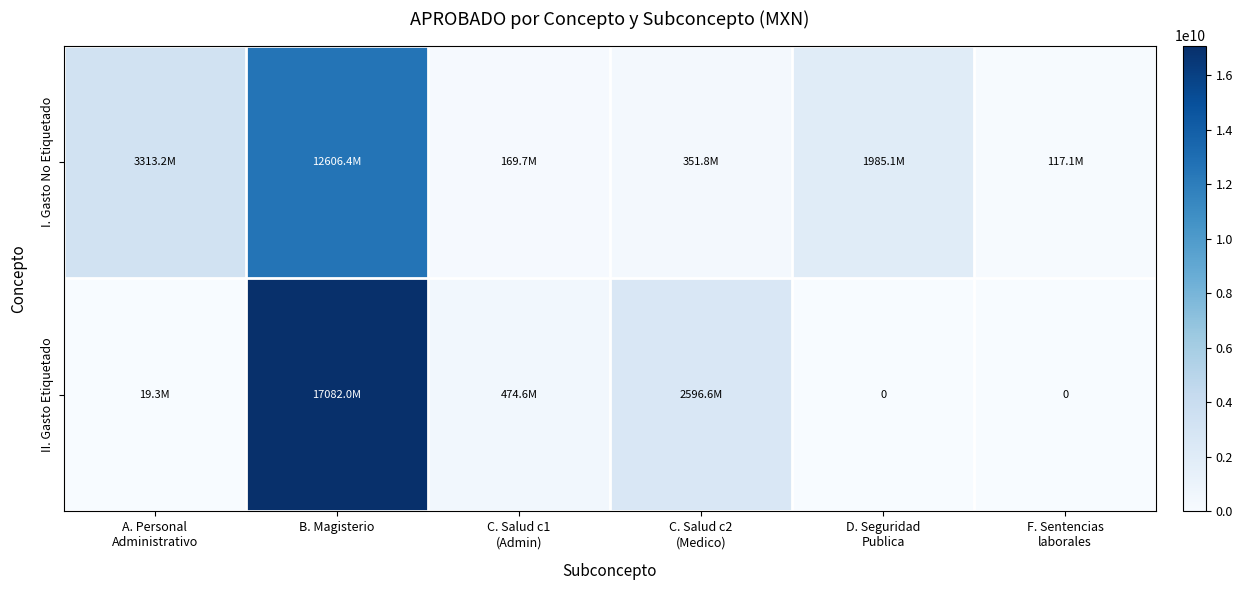

What is the difference between the maximum and minimum values in the I. Gasto No Etiquetado series?

12489333147.7